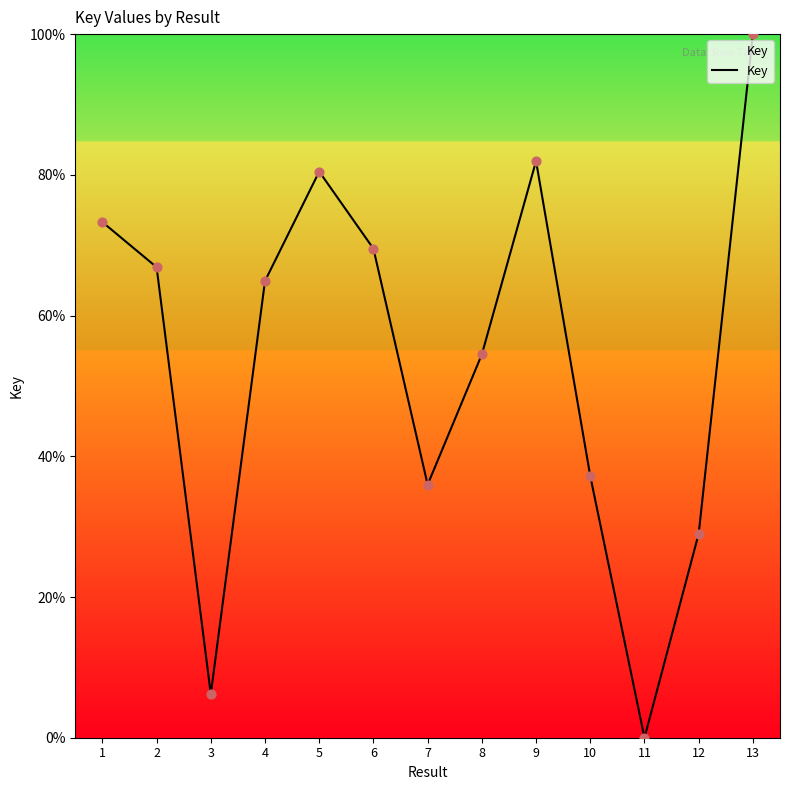

Which has a higher value, 9 or 6?

9